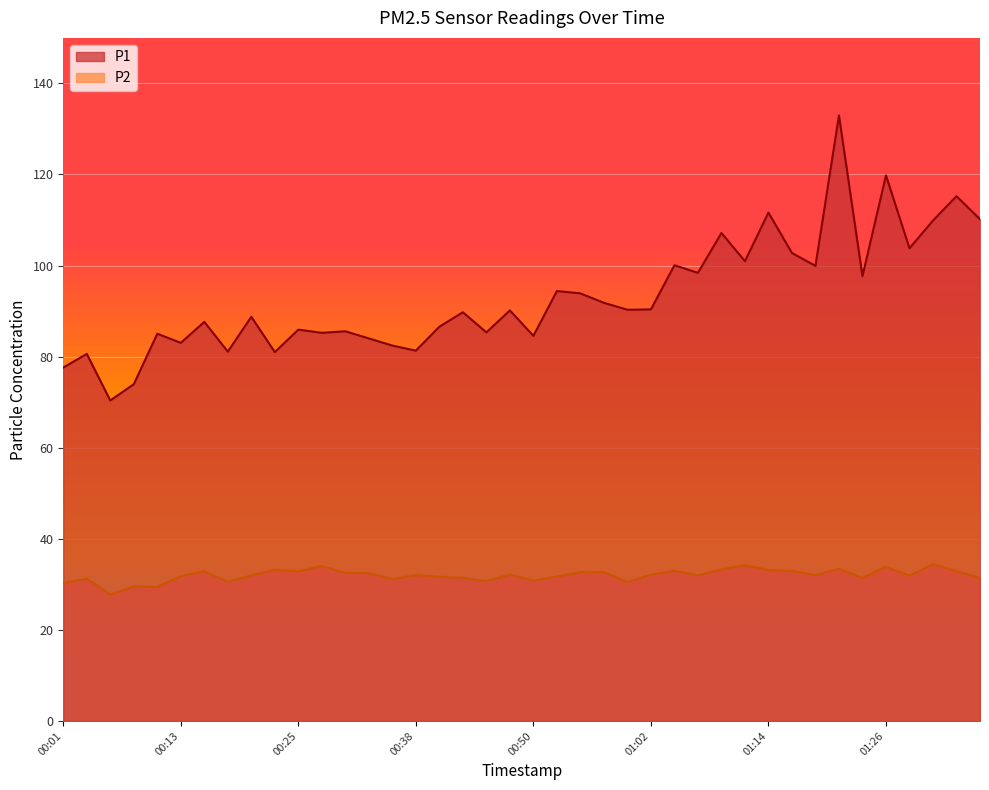

In P2, how many points are lower than both neighbors (excluding endpoints)?

12